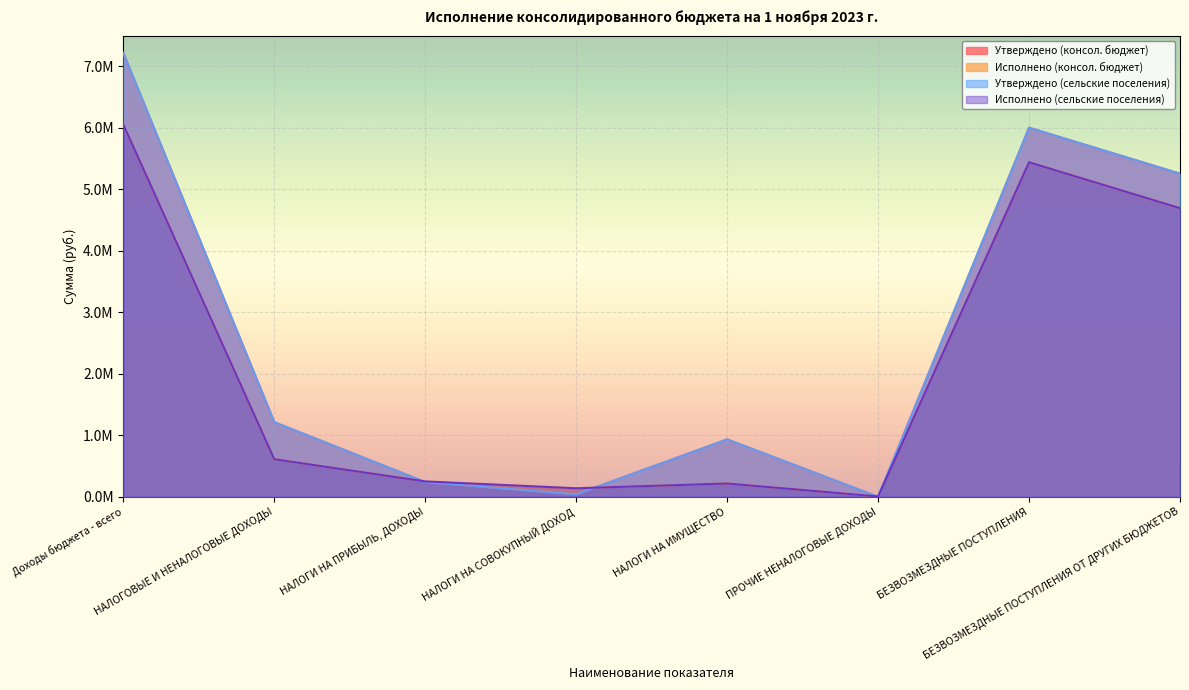

How many data points in Утверждено (консол. бюджет) are less than 1214500?

4